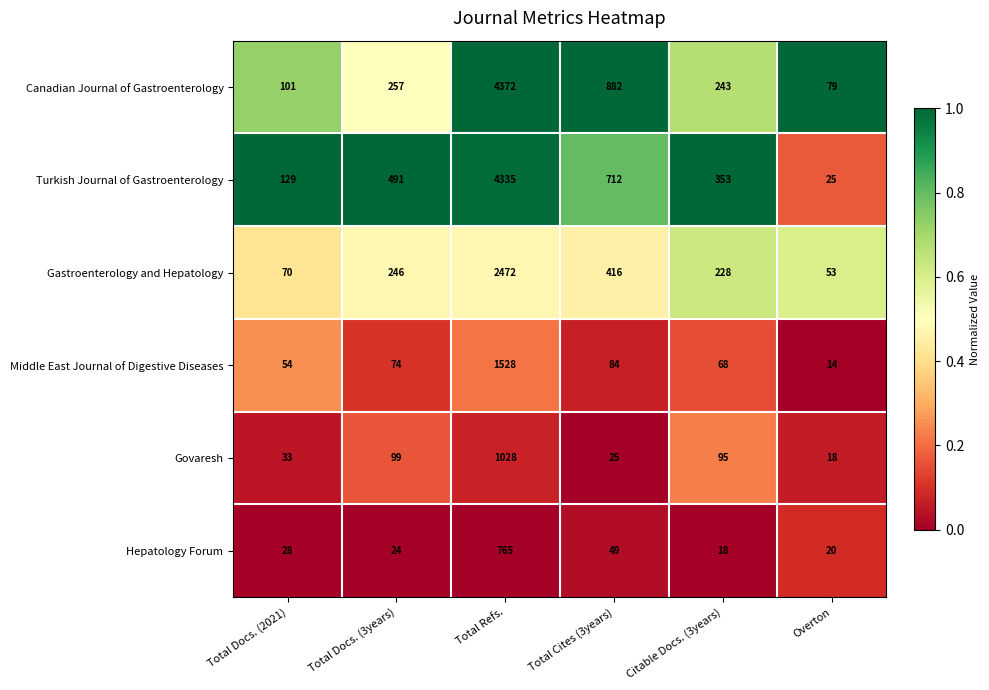

What is the greatest value displayed?

4372